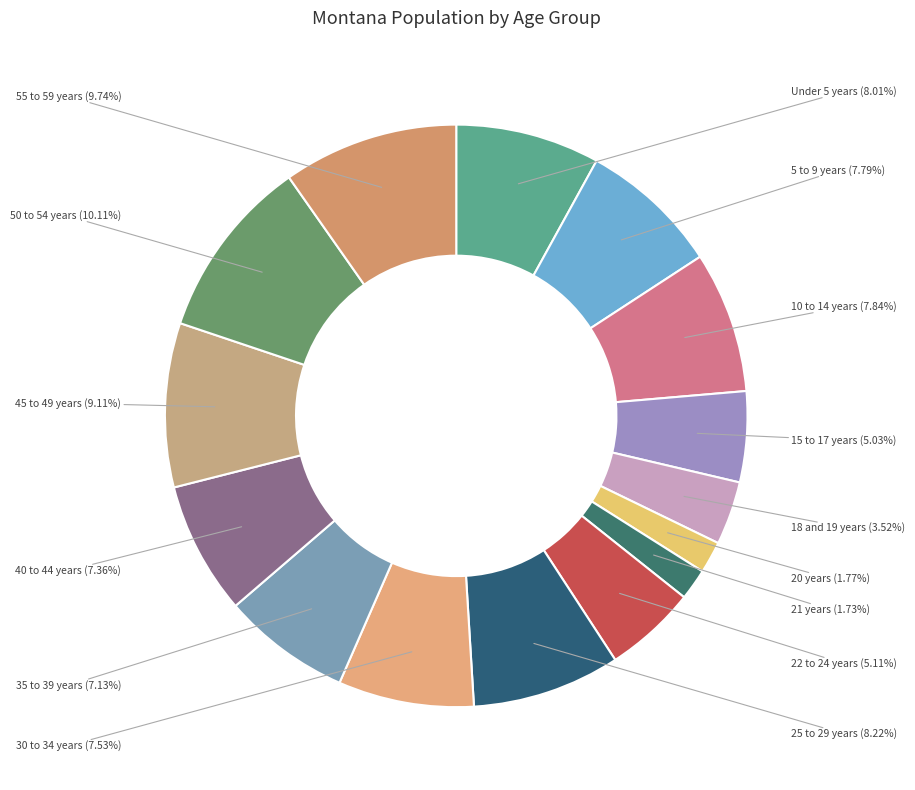

Approximately how many times larger is the value at 15 to 17 years compared to Under 5 years?

0.6